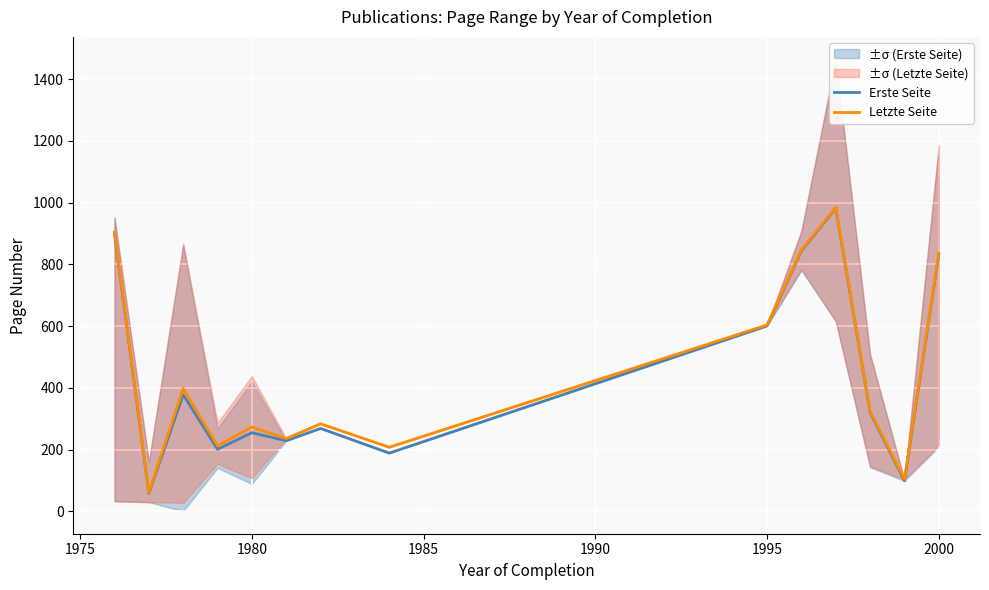

True or false: Erste Seite and Letzte Seite intersect in this chart.

False